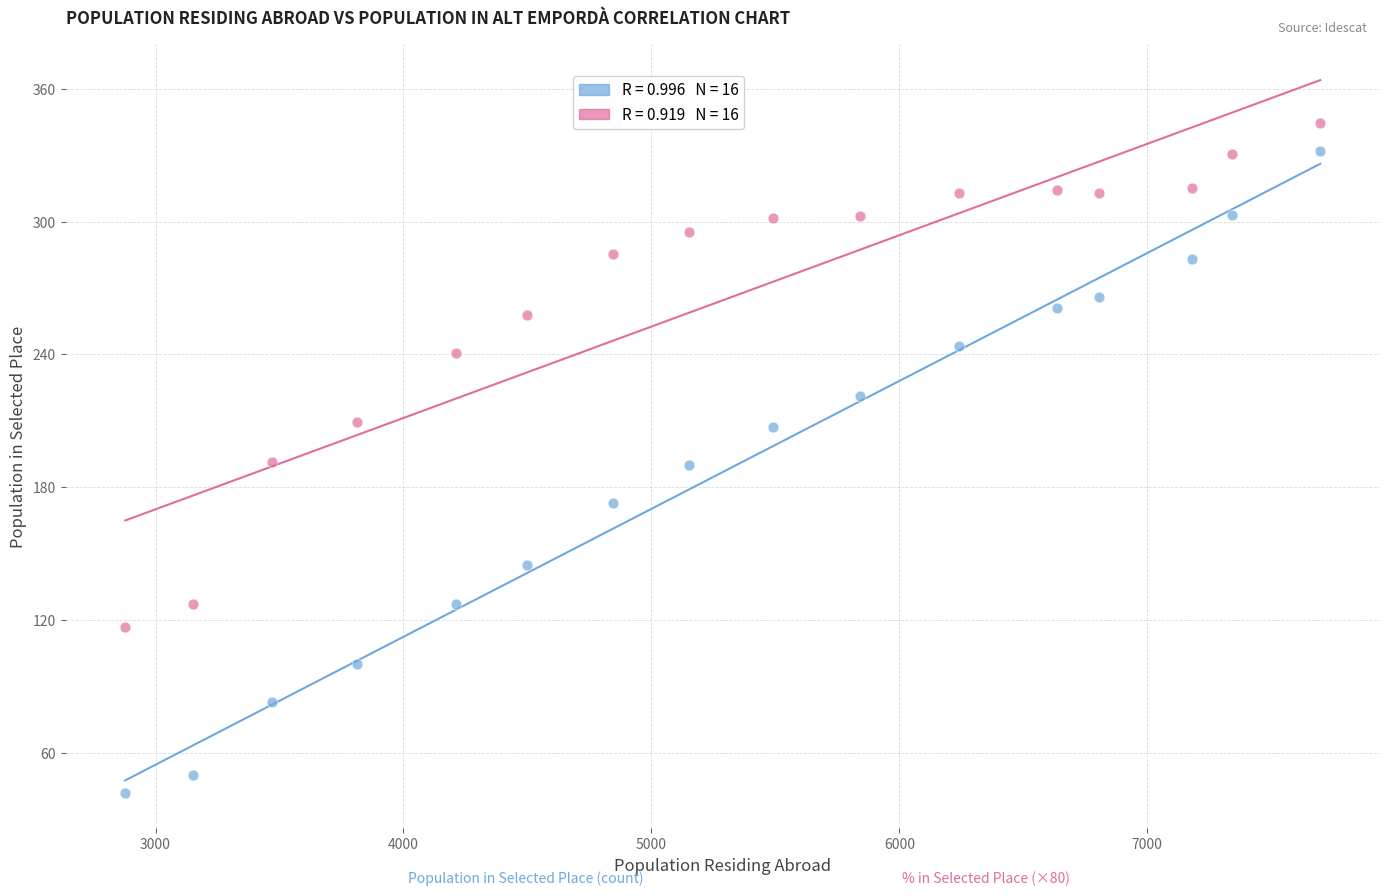

Across all data points, what is the range of Y values (max minus min)?

302.8